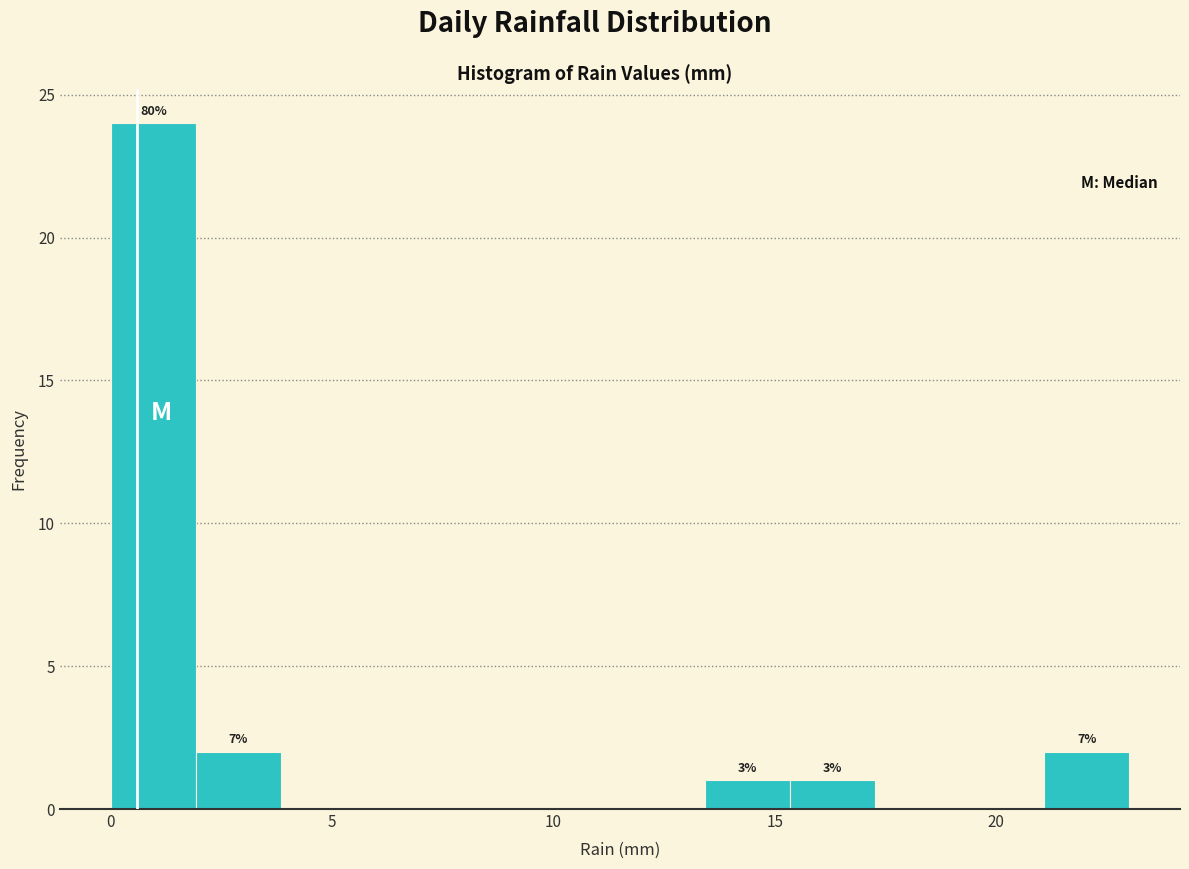

Read against the x-axis, roughly where is the centre of the tallest bar?

1.0